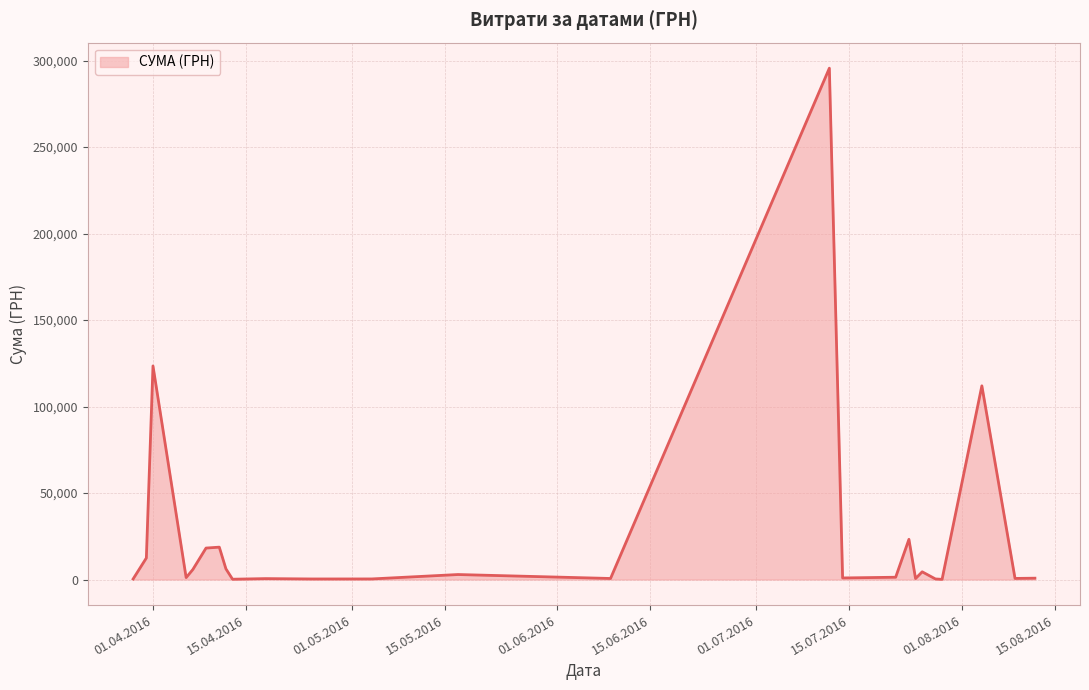

What is the maximum value shown in the chart?

295638.6